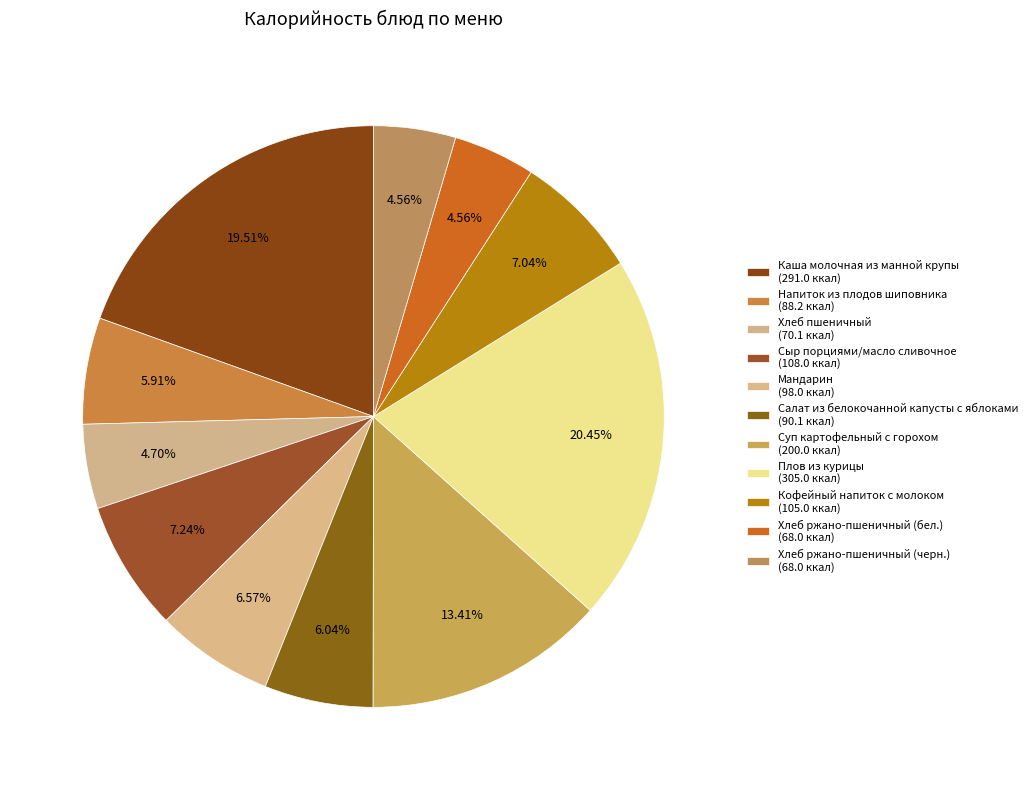

To the nearest percent, what is the difference between the largest and smallest slice percentages?

16%